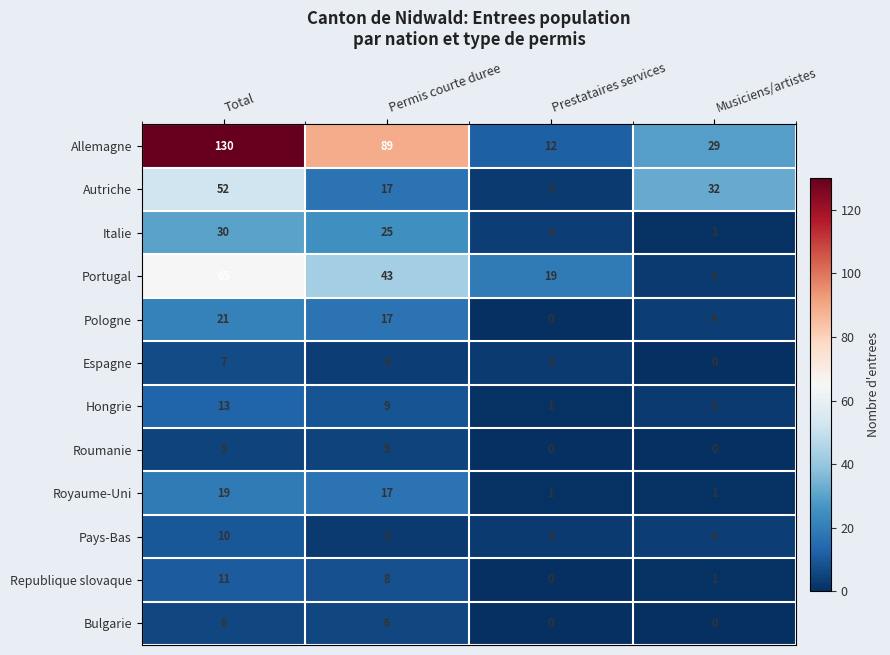

At which category is the sum across all series the highest?

Total